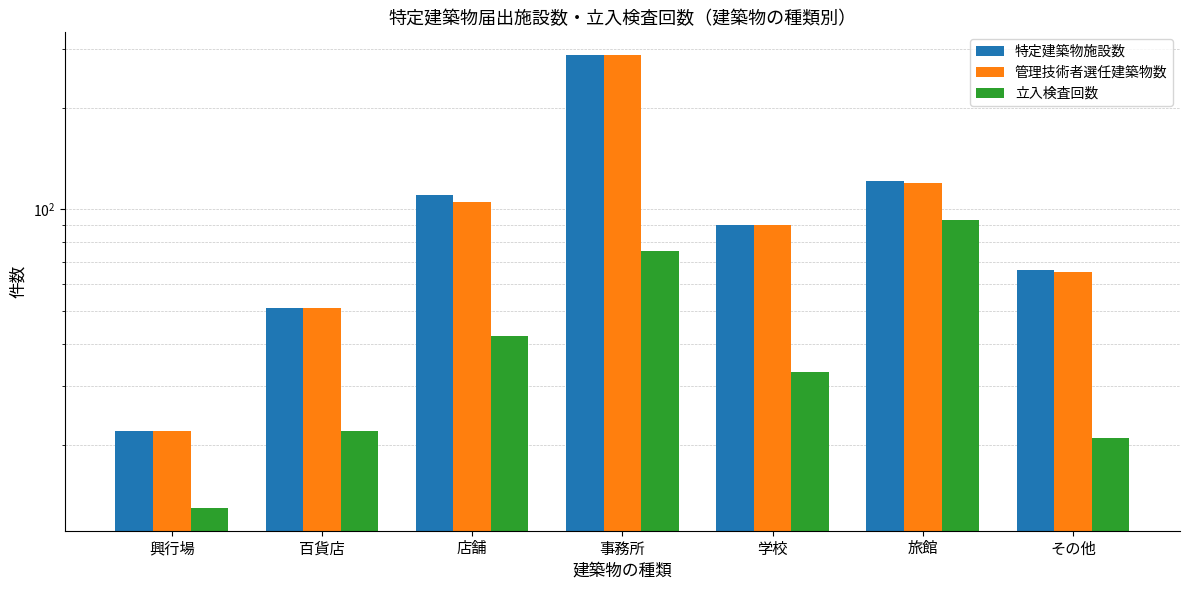

How many values in the 特定建築物施設数 series exceed 90?

3